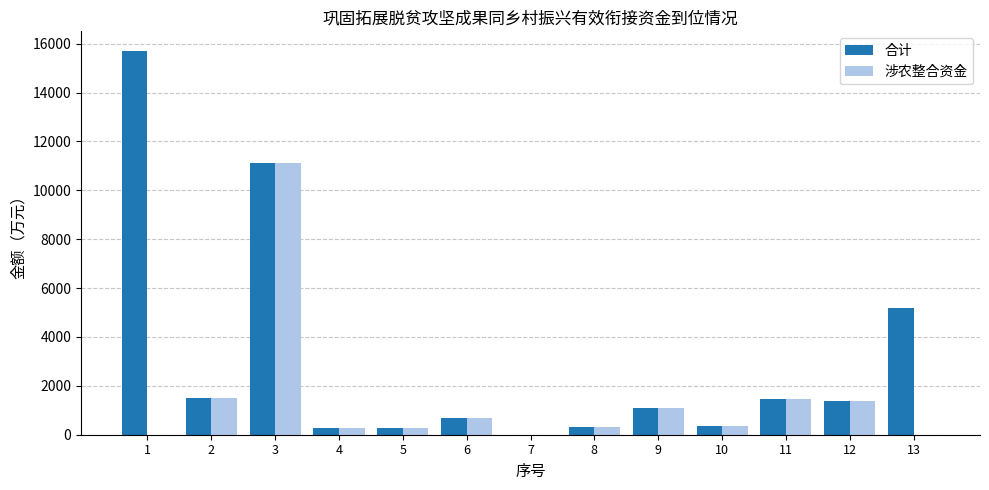

Is it true that 涉农整合资金 equals 0.0 at 13?

True